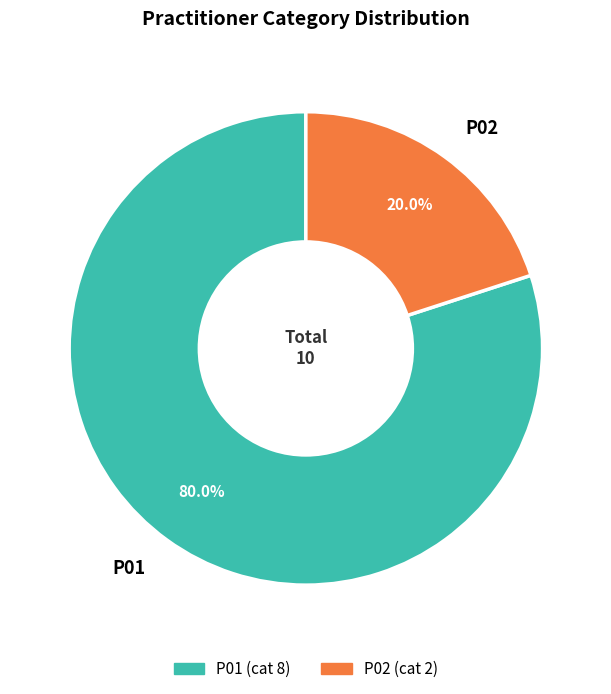

How many segments does this pie chart have?

2